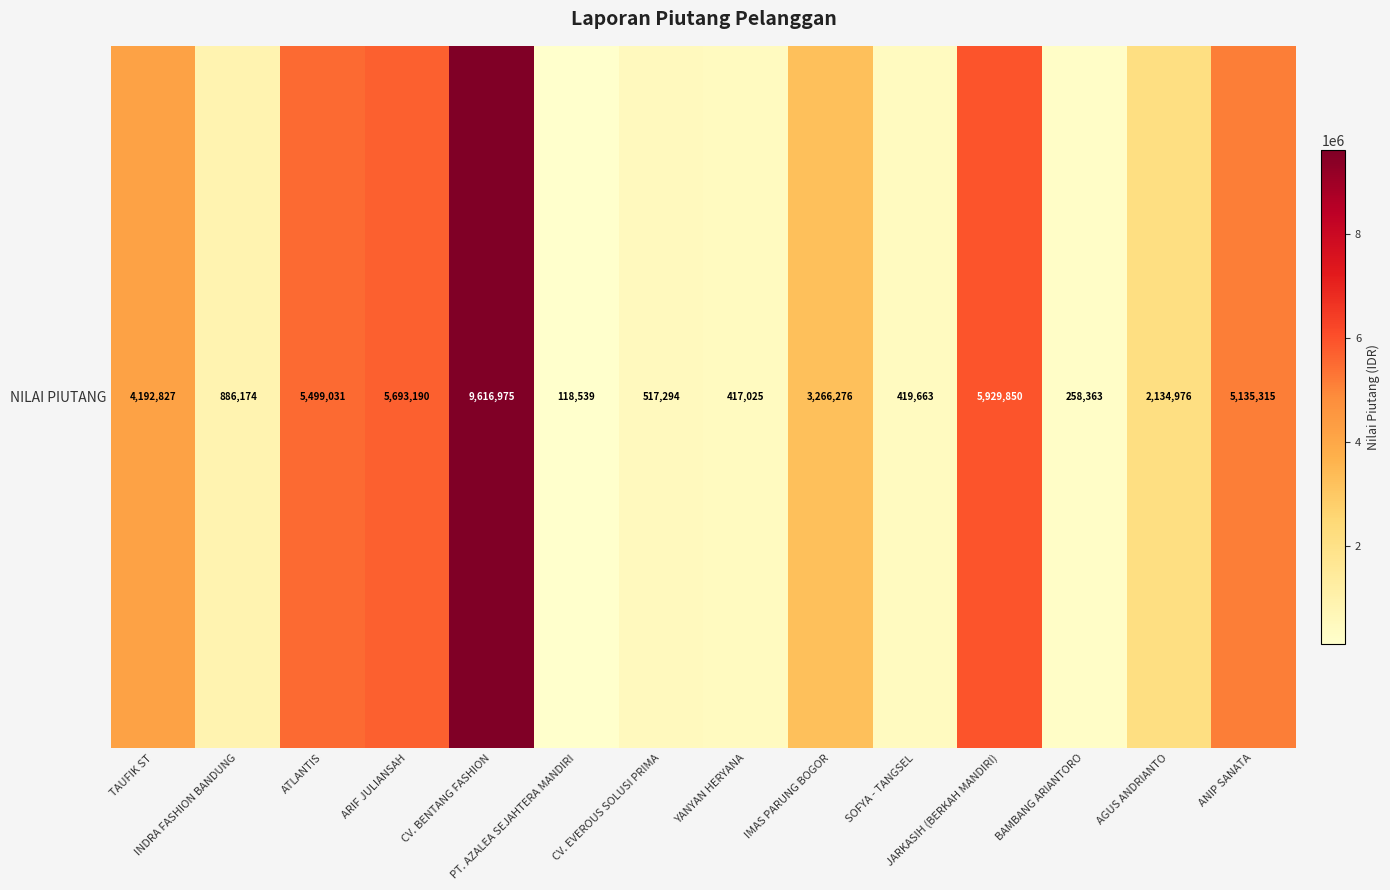

What is the average value?

3148964